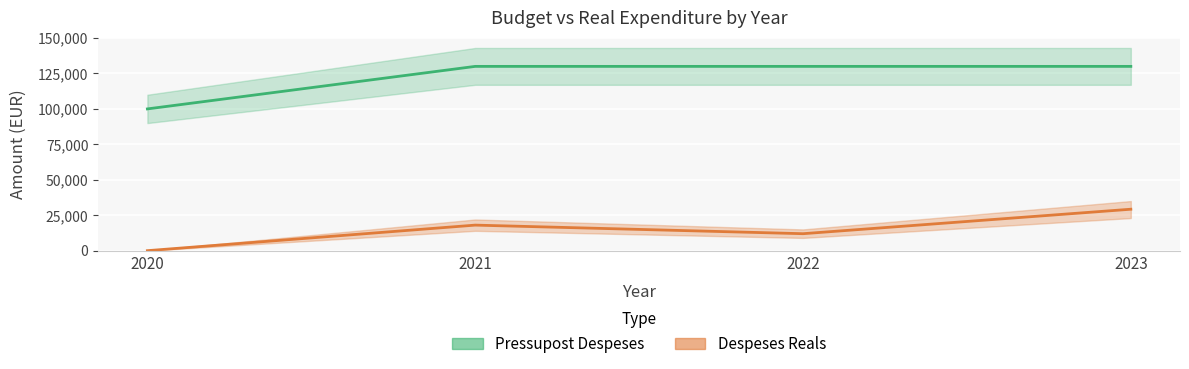

Rank the series at 2020 from lowest to highest value.

Despeses Reals, Pressupost Despeses